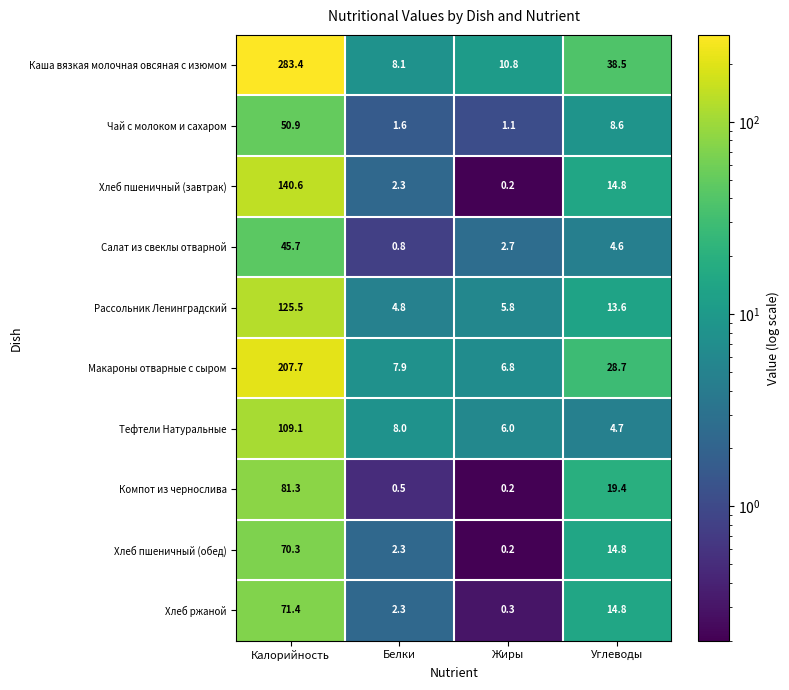

What is the difference between the highest and lowest values at Углеводы?

33.9